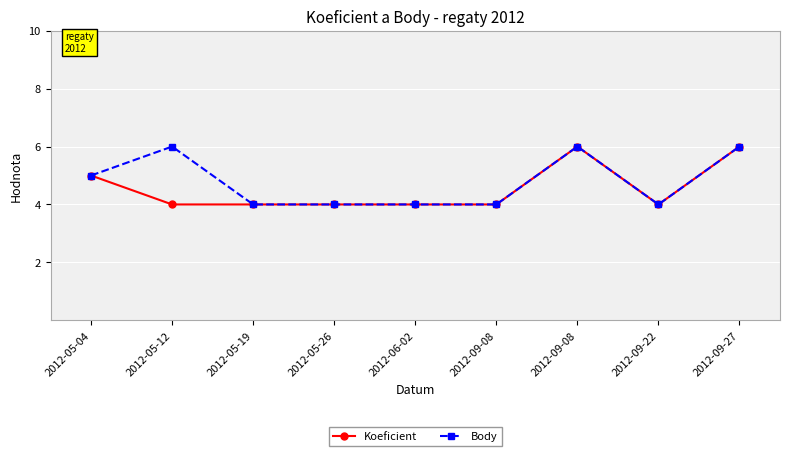

What are all the series names shown in the legend?

Koeficient, Body